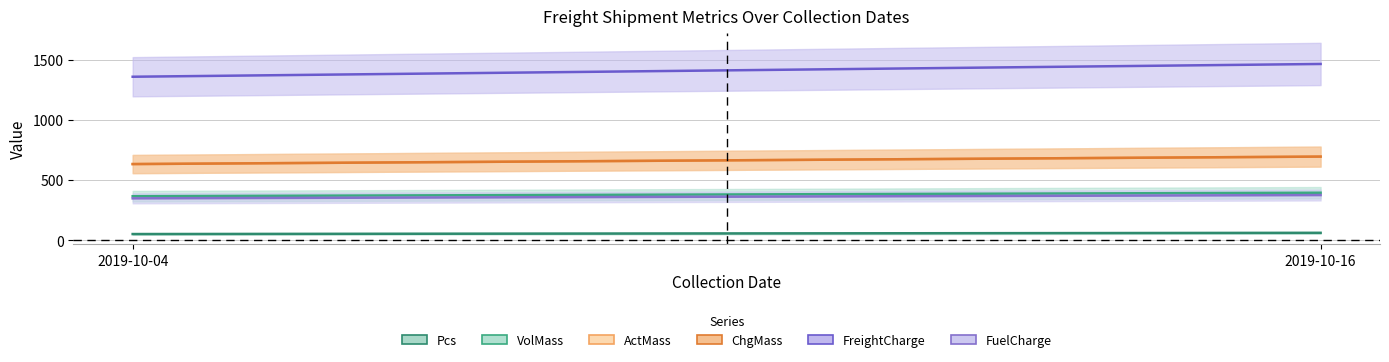

Rank the series by their maximum value, from lowest to highest.

Pcs, FuelCharge, VolMass, ActMass, ChgMass, FreightCharge